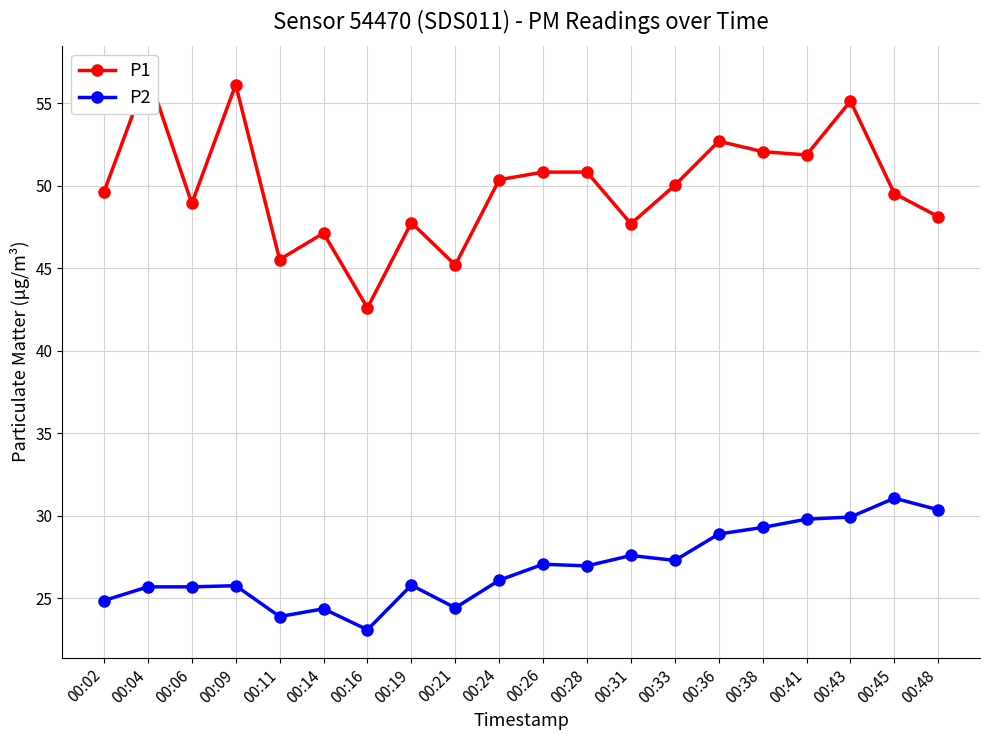

True or false: P2 and P1 intersect in this chart.

False